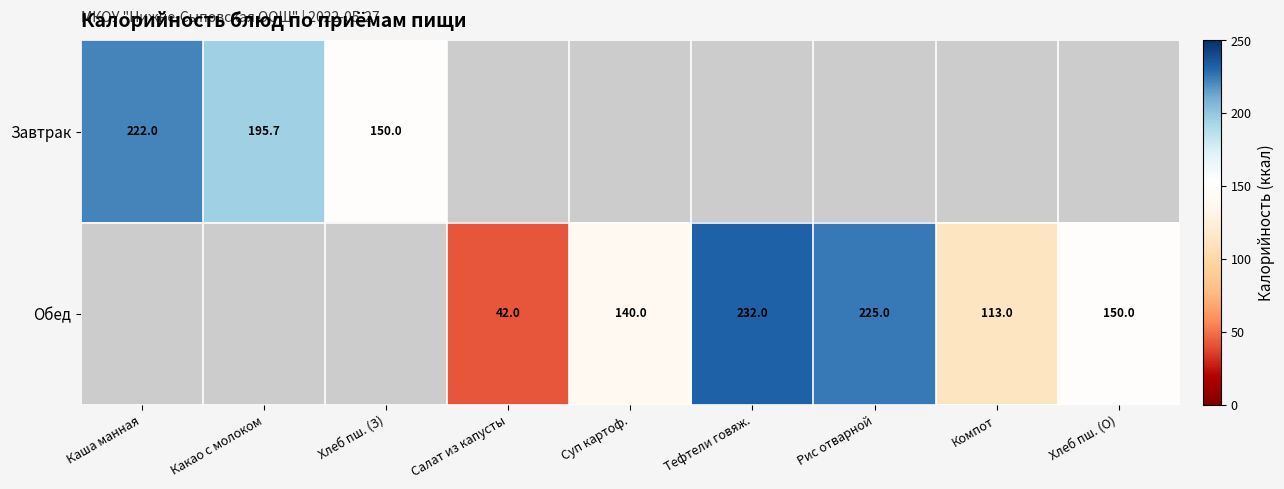

Is the value of Завтрак at Какао с молоком greater than the value of Обед at Суп картоф.?

Yes